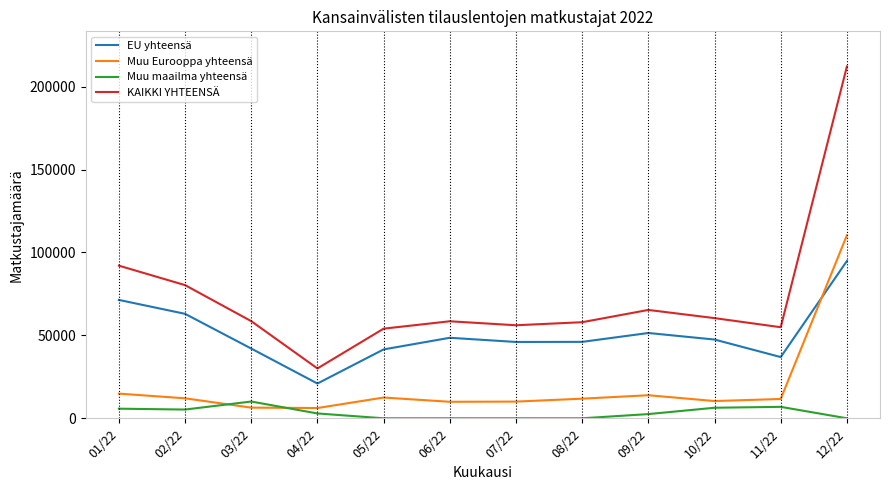

How many lines are shown in the chart?

4